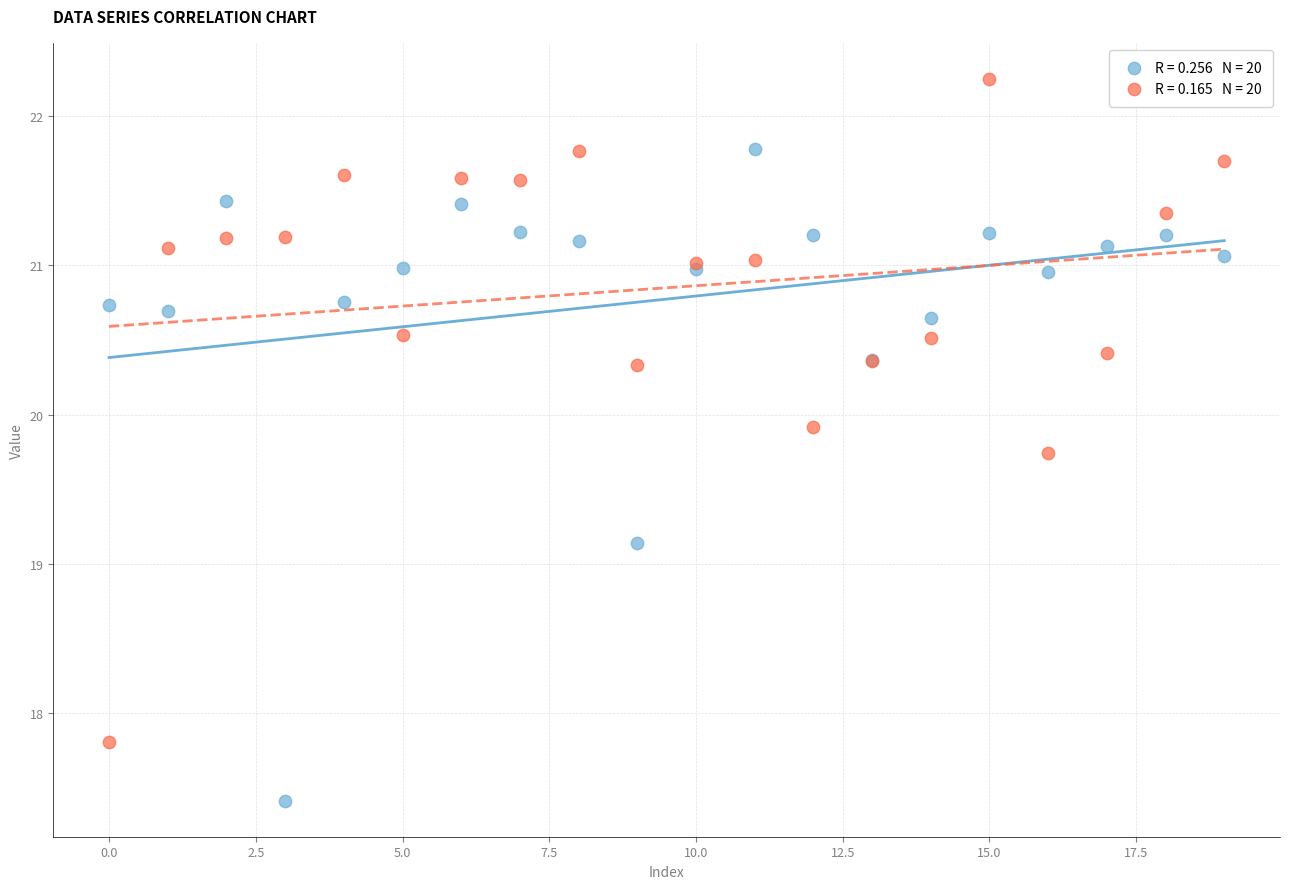

Across all series, what Y value is closest to 19?

19.1